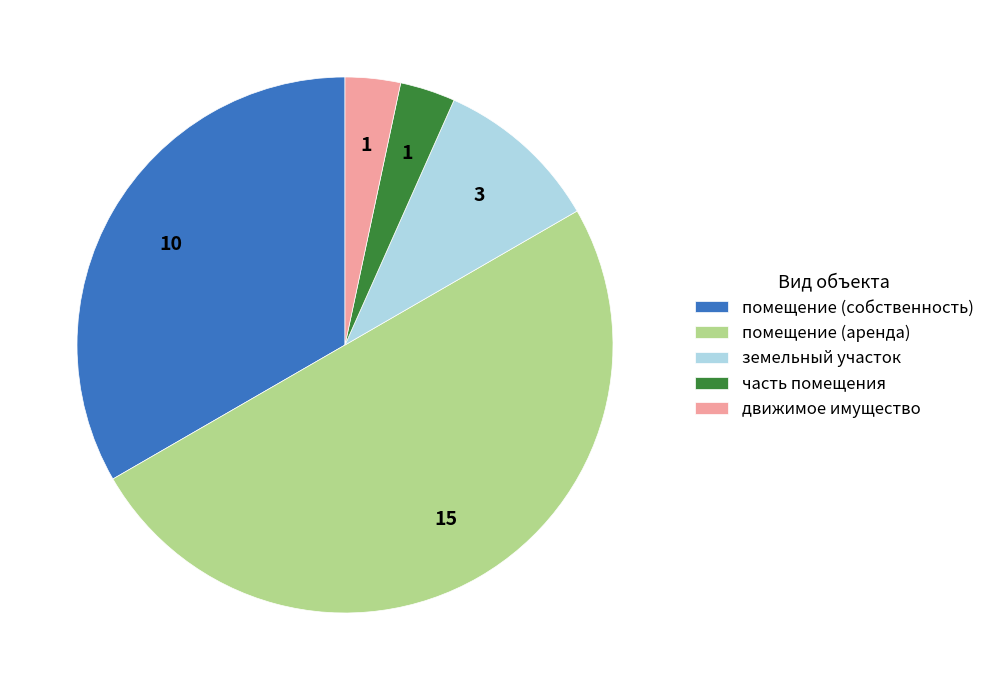

True or false: земельный участок accounts for 10% of the total.

True